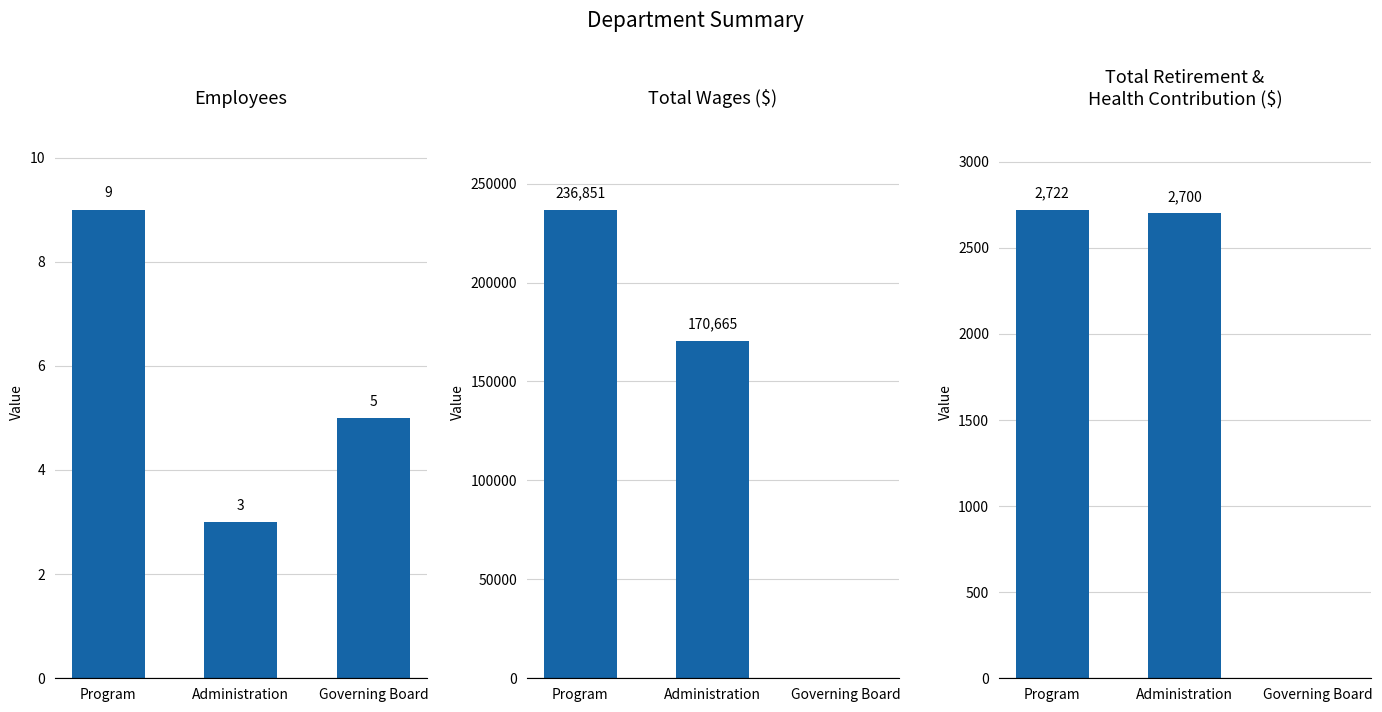

Count the number of categories in the chart.

3